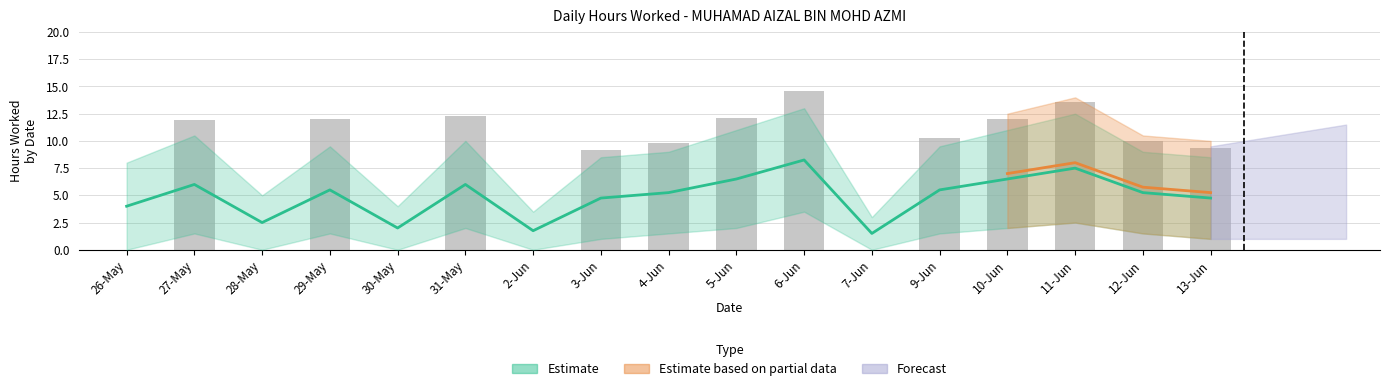

At which label is the value closest to 7?

3-Jun